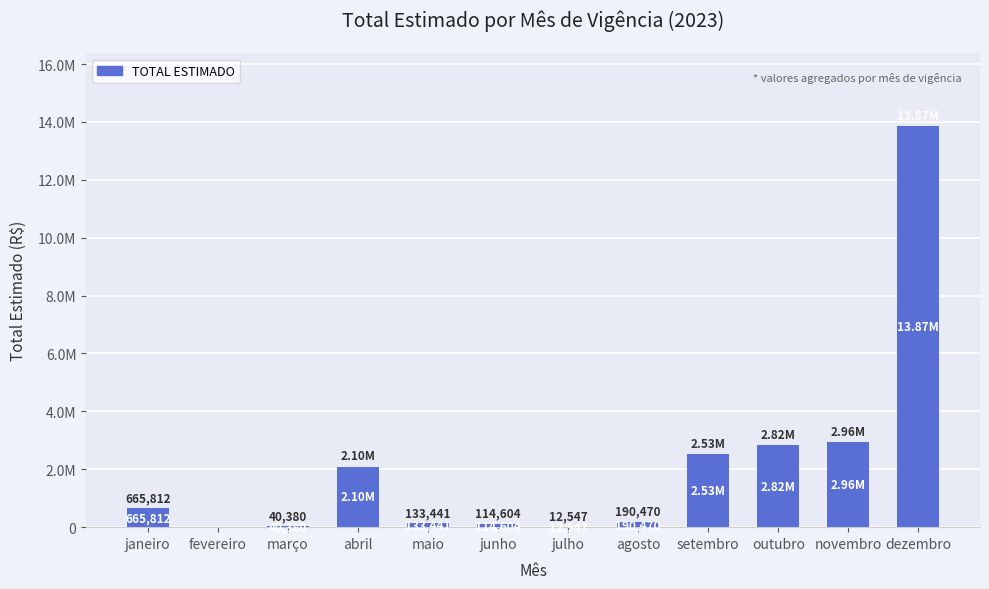

The chart shows a value of 133441.2 at maio. True or false?

True